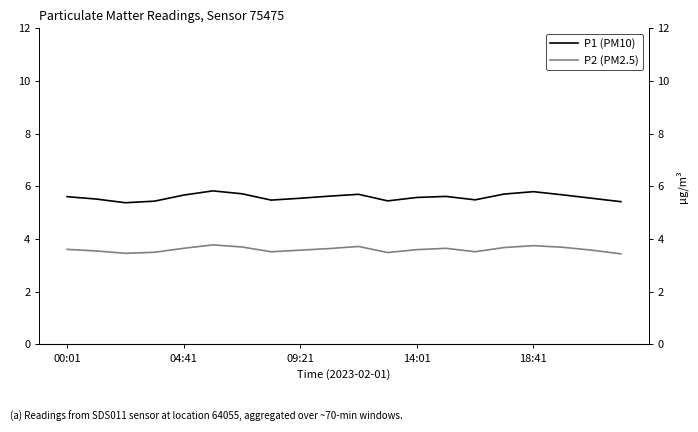

What is the average value of the P2 (PM2.5) series?

3.6